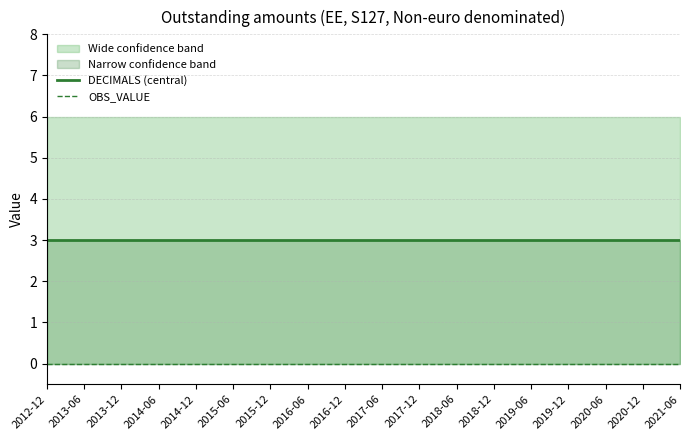

The DECIMALS (central) series shows 3 at 2014-12. True or false?

True